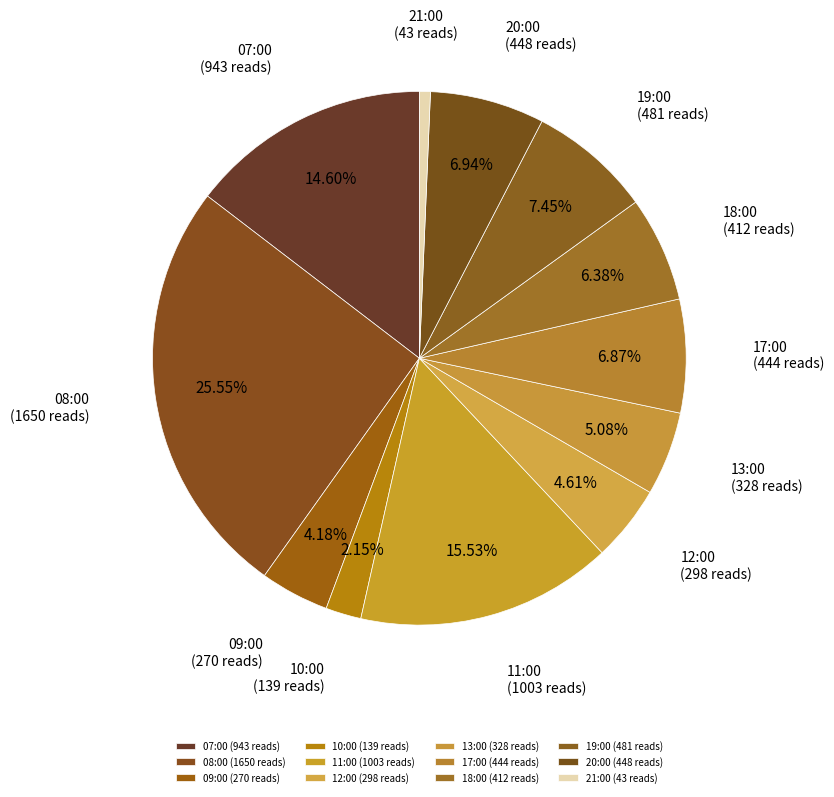

True or false: 21:00 accounts for 1% of the total.

True